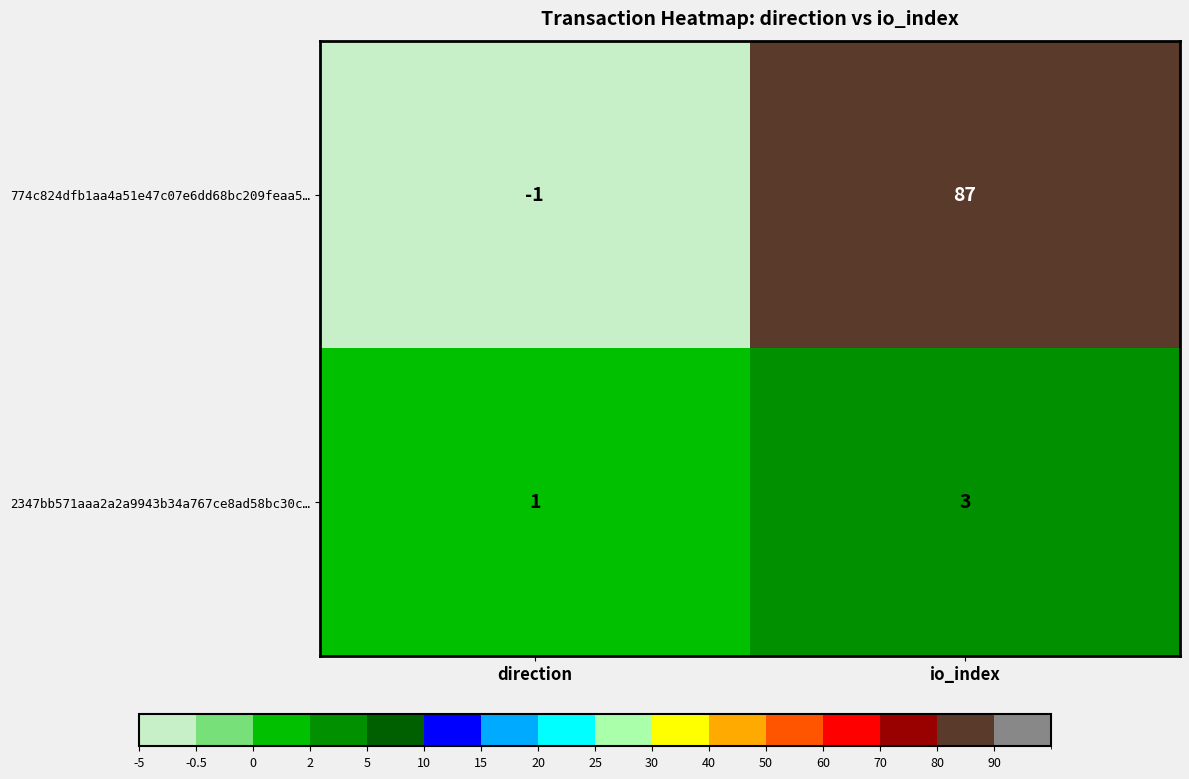

What is the sum of the 2347bb571aaa2a2a9943b34a767ce8ad58bc30c… values at io_index and direction?

4